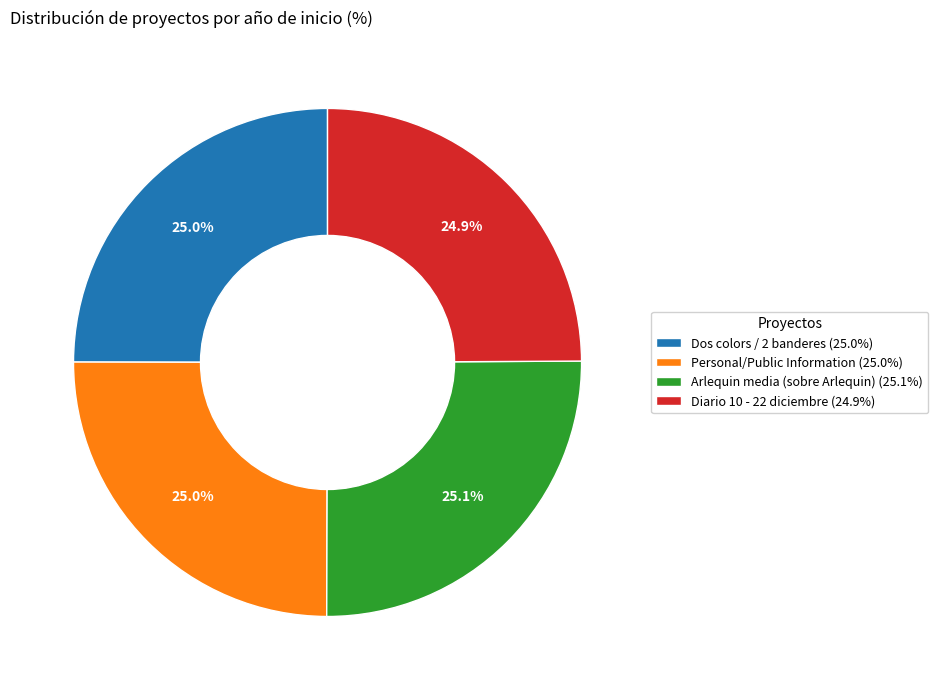

Do Dos colors / 2 banderes and Diario 10 - 22 diciembre together represent more than half of the pie?

No